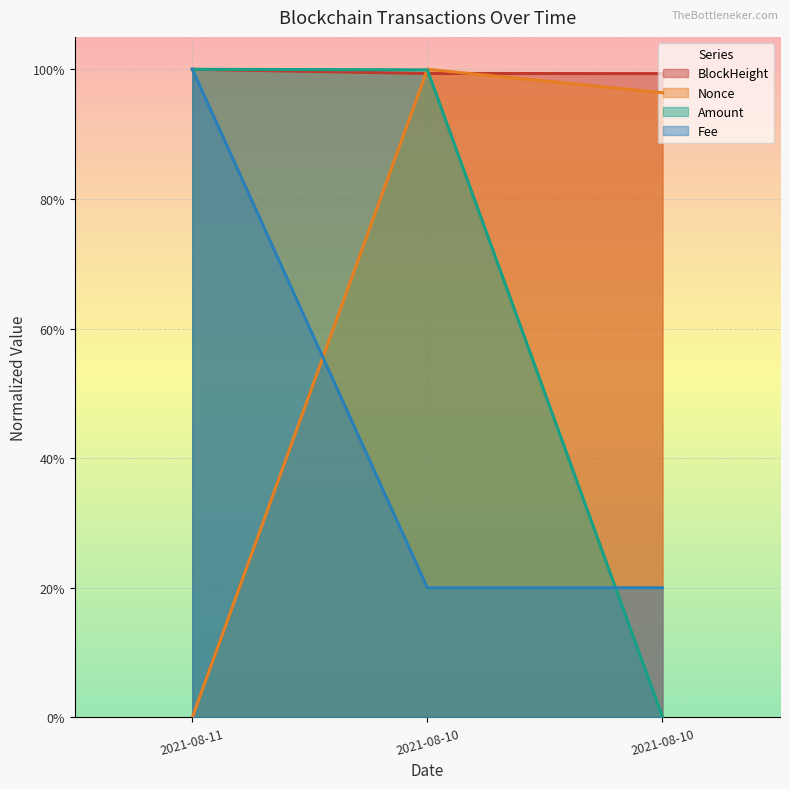

At 2021-08-11, list the series in order from largest to smallest.

BlockHeight, Amount, Fee, Nonce